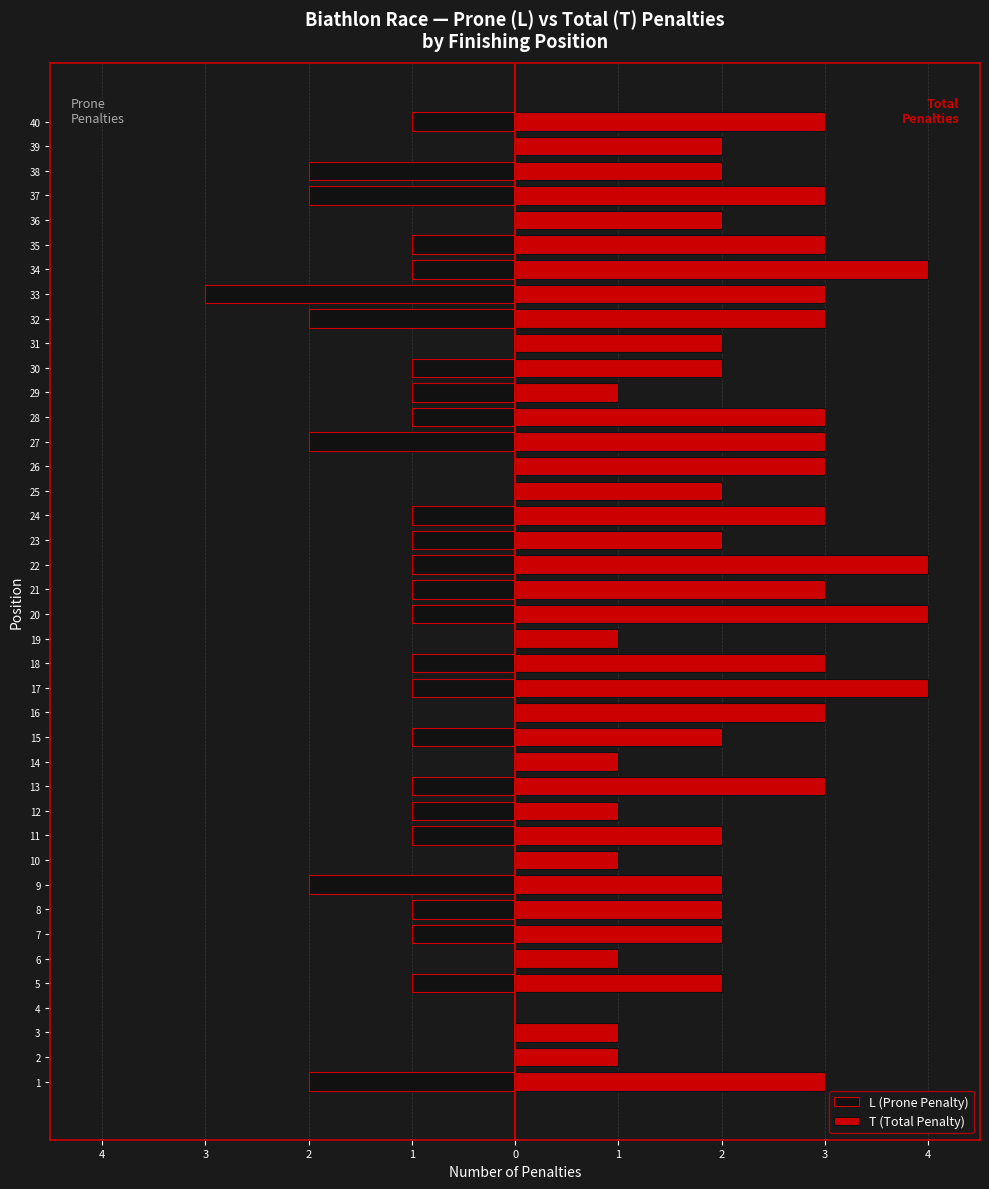

Which has a higher value, 4 or 28?

4